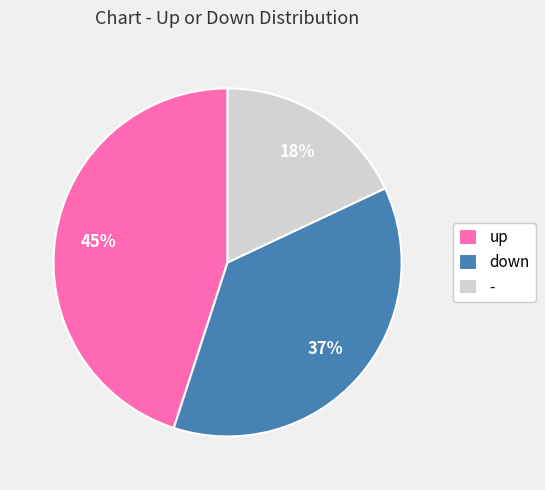

Which category has the biggest portion of the pie?

up